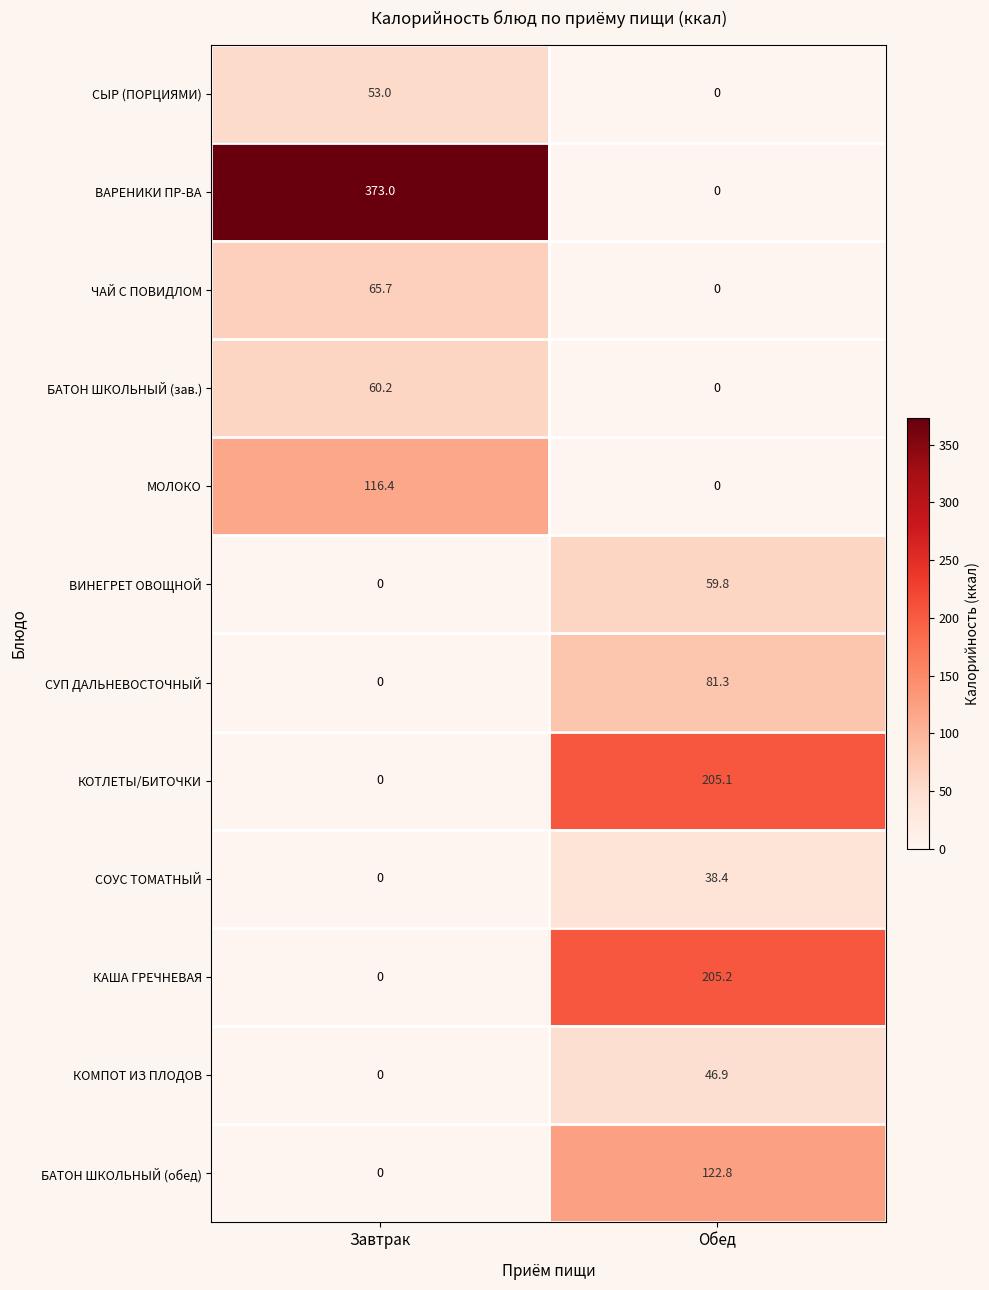

Reading left to right, transcribe all the data shown in this chart.

СЫР (ПОРЦИЯМИ): 53.0	0.0
ВАРЕНИКИ ПР-ВА: 373.0	0.0
ЧАЙ С ПОВИДЛОМ: 65.7	0.0
БАТОН ШКОЛЬНЫЙ (зав.): 60.2	0.0
МОЛОКО: 116.4	0.0
ВИНЕГРЕТ ОВОЩНОЙ: 0.0	59.8
СУП ДАЛЬНЕВОСТОЧНЫЙ: 0.0	81.3
КОТЛЕТЫ/БИТОЧКИ: 0.0	205.1
СОУС ТОМАТНЫЙ: 0.0	38.4
КАША ГРЕЧНЕВАЯ: 0.0	205.2
КОМПОТ ИЗ ПЛОДОВ: 0.0	46.9
БАТОН ШКОЛЬНЫЙ (обед): 0.0	122.8